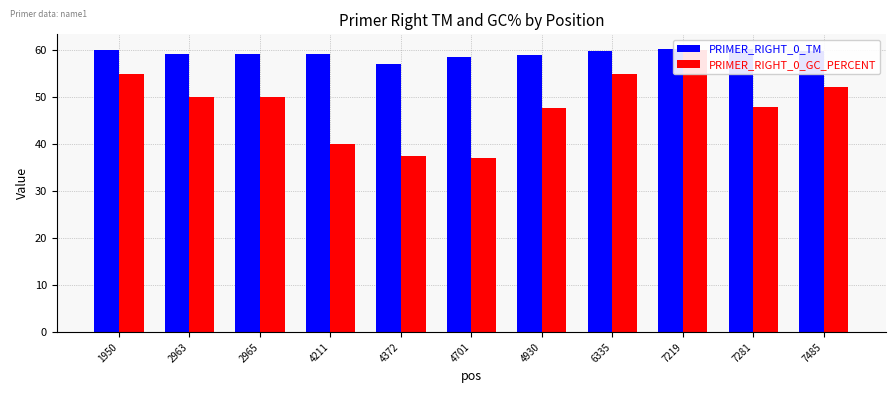

Which category has the lowest value in the PRIMER_RIGHT_0_GC_PERCENT series?

4701